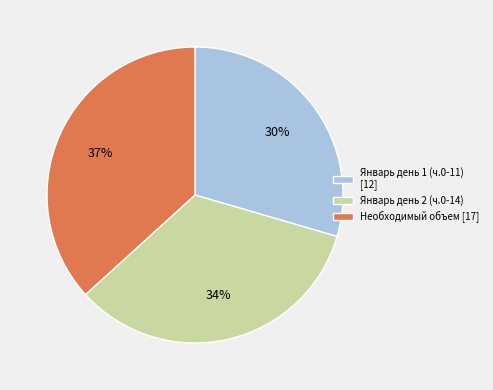

To the nearest percent, what portion does Январь день 2 (ч.0-14) represent?

34%